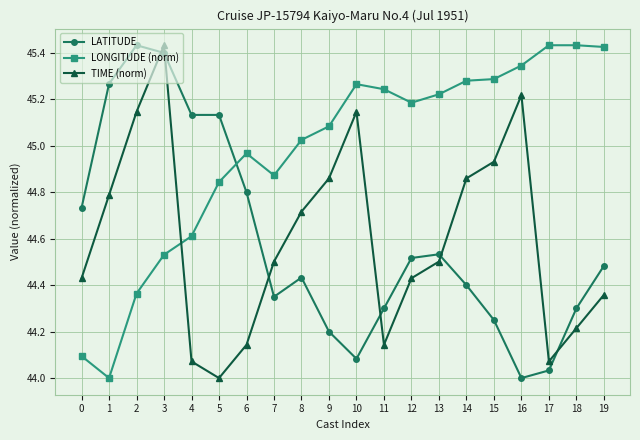

Which series ends up on top after the final intersection of LONGITUDE (norm) and LATITUDE?

LONGITUDE (norm)